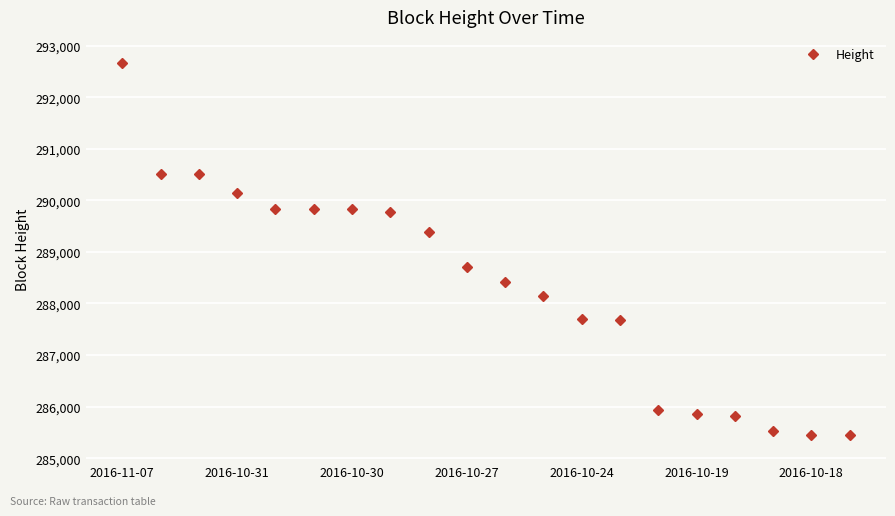

What is the difference between the maximum and minimum values?

7227